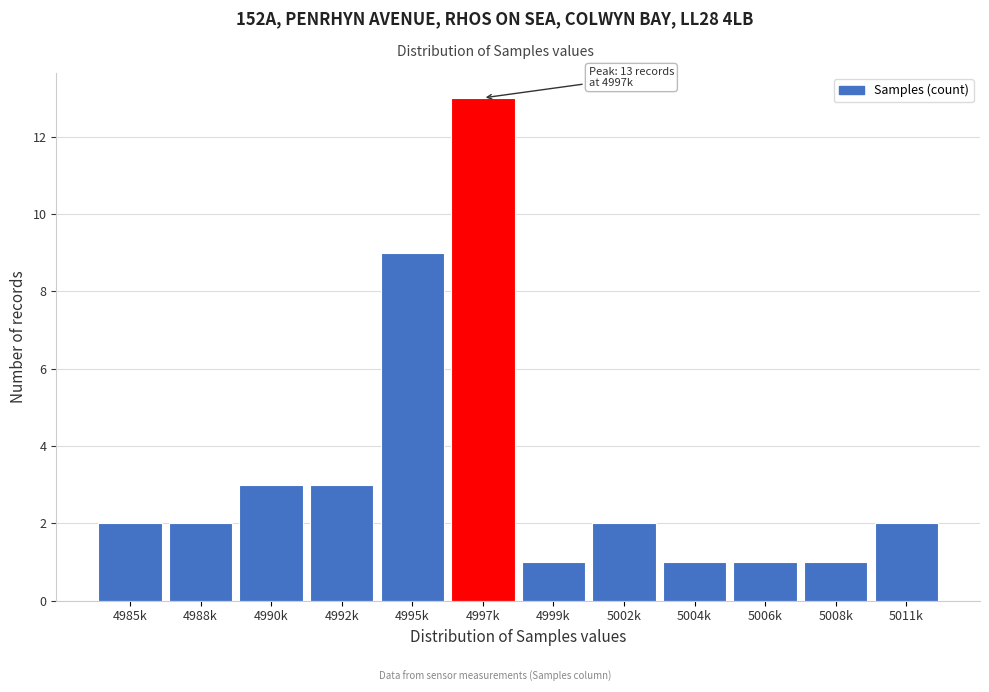

Reading right to left, extract all data points from this chart.

2	1	1	1	2	1	13	9	3	3	2	2